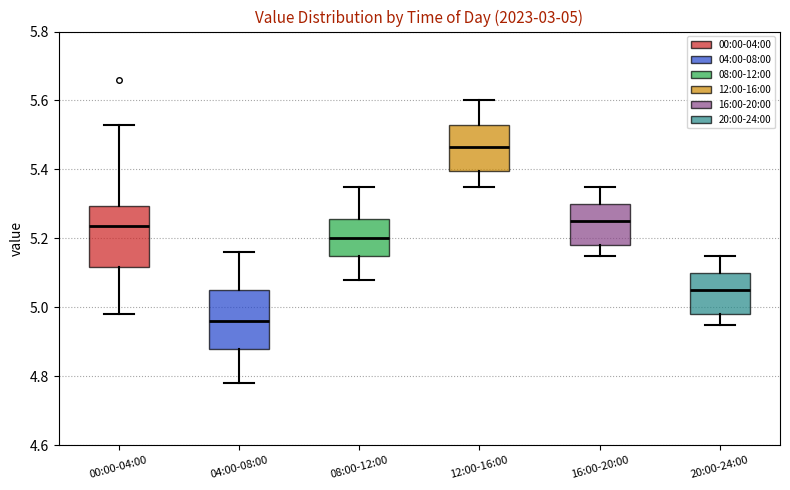

Which box's median line is the highest?

12:00-16:00